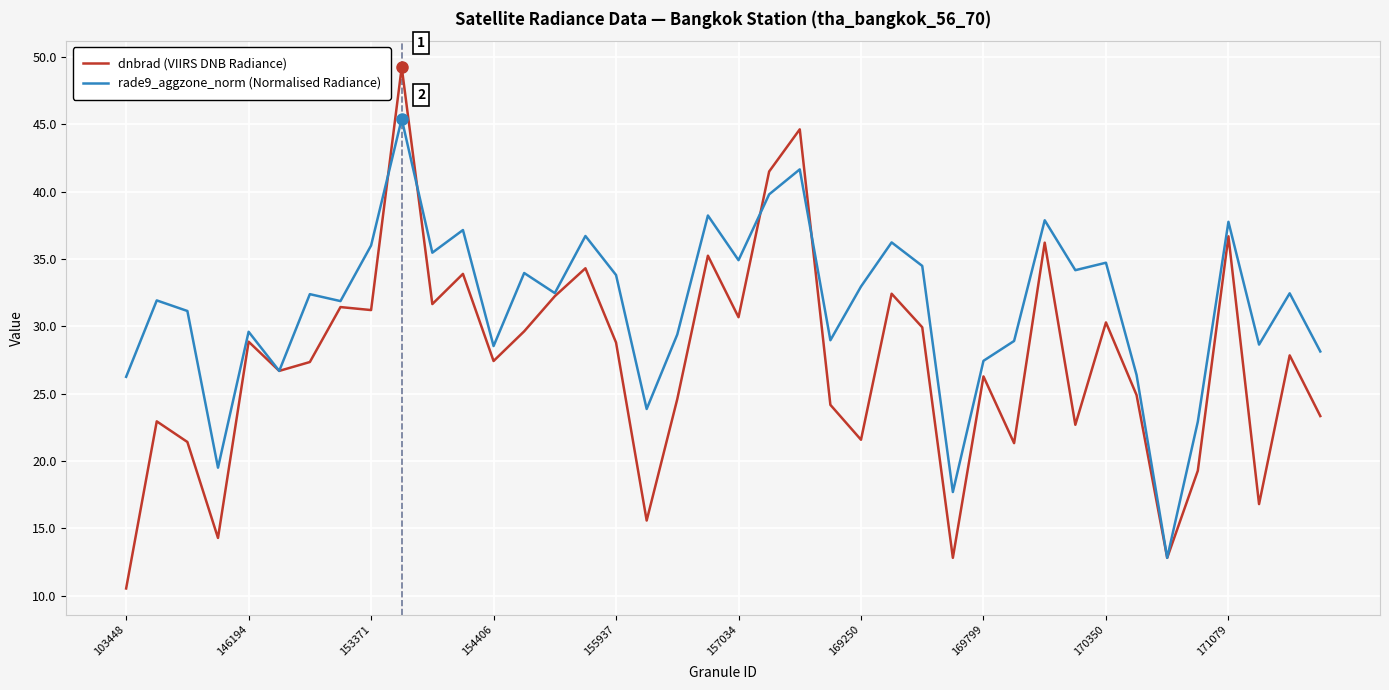

What is the difference between the maximum and minimum values in the rade9_aggzone_norm (Normalised Radiance) series?

32.6